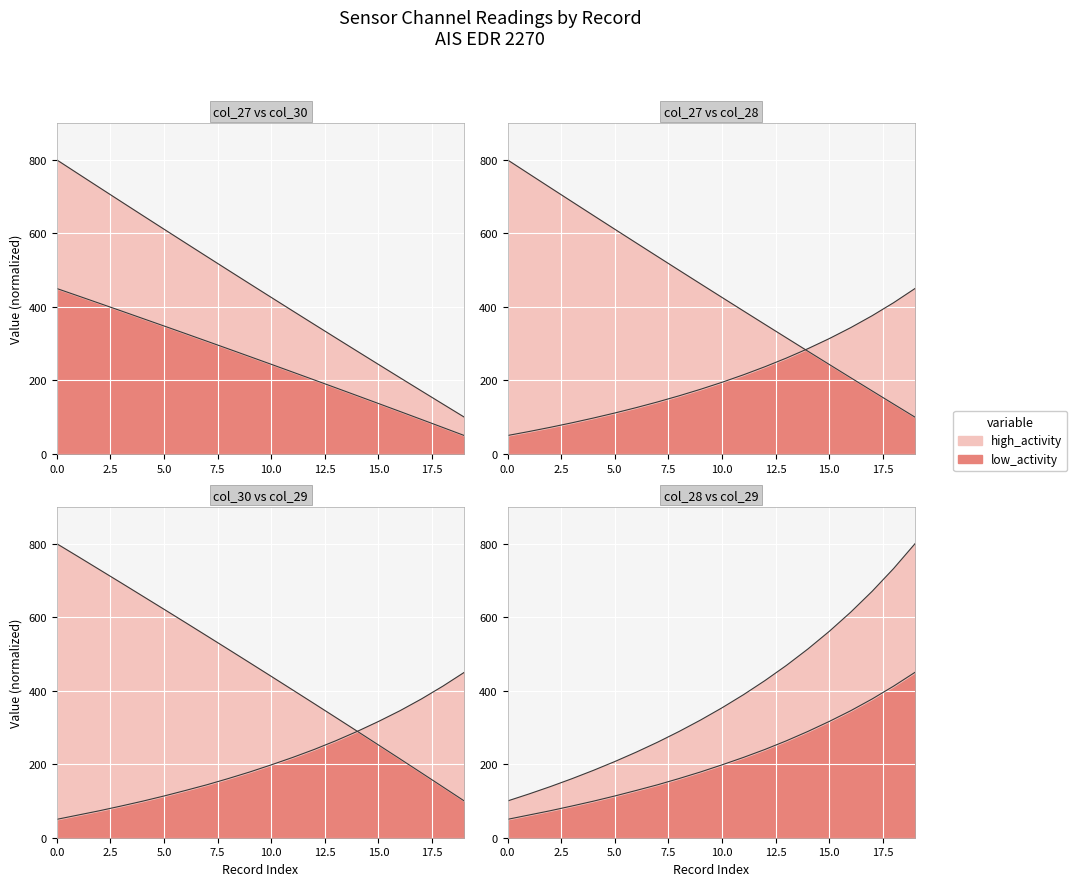

Is it true that col_29 equals 113.5 at 5?

True